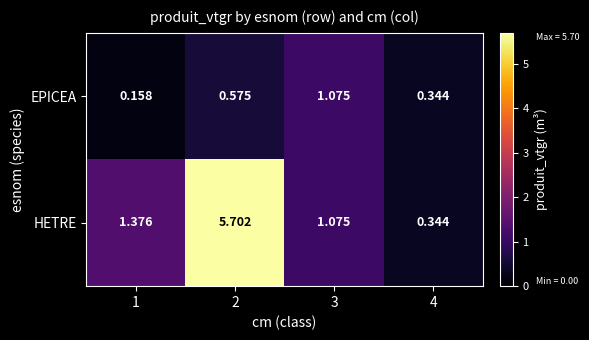

List the series in order of their overall mean, highest first.

HETRE, EPICEA